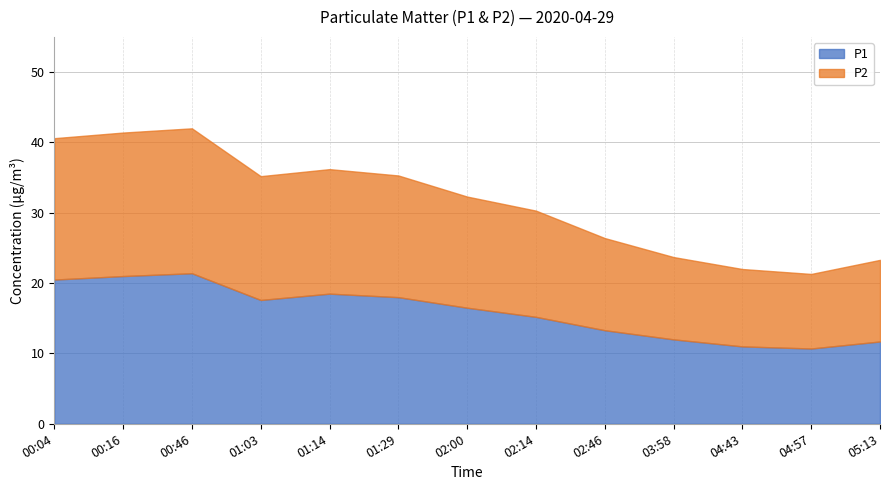

The P1 series shows 17.6 at 01:03. True or false?

True